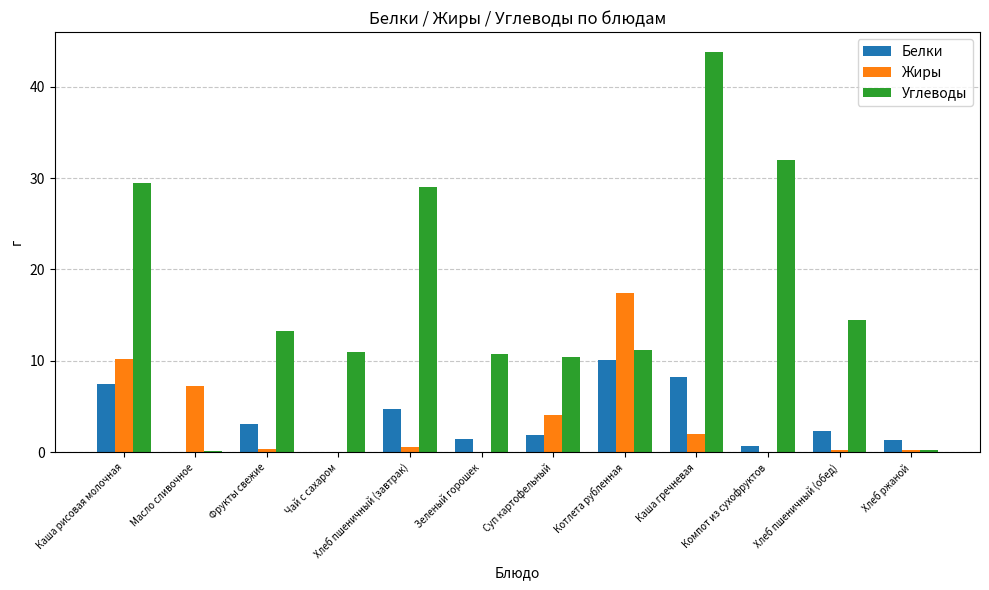

Which category has the highest value in the Углеводы series?

Каша гречневая